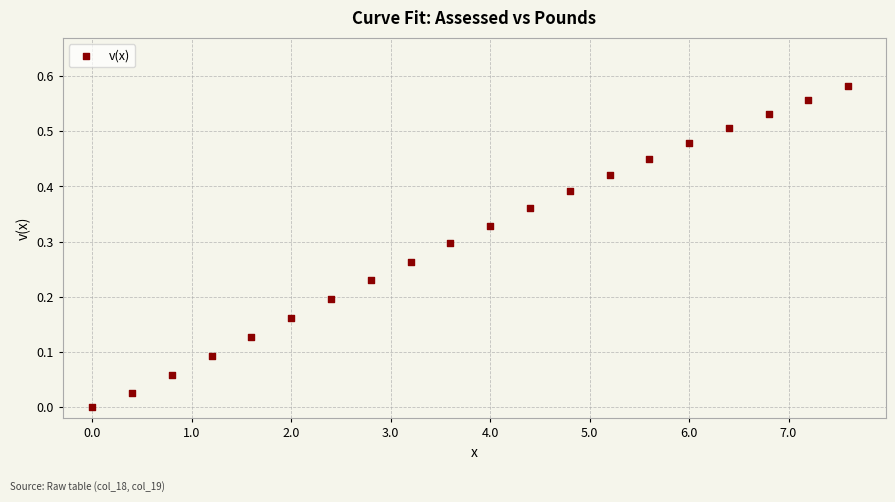

What is the range of X values (max minus min)?

7.6